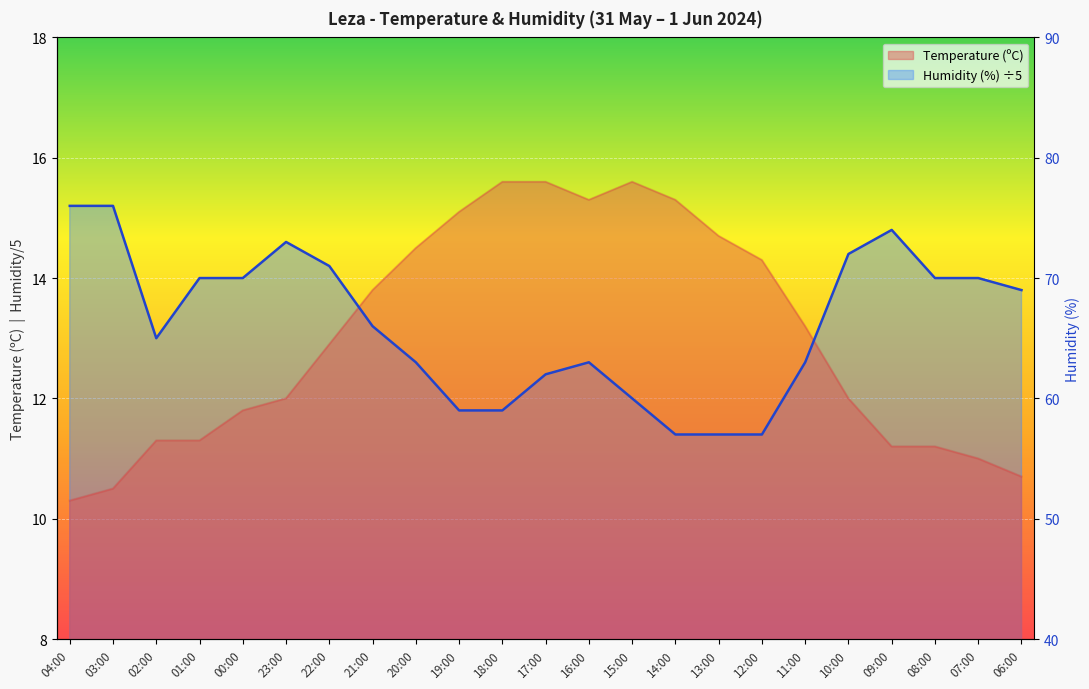

Does the chart display data point markers on the line(s)?

No